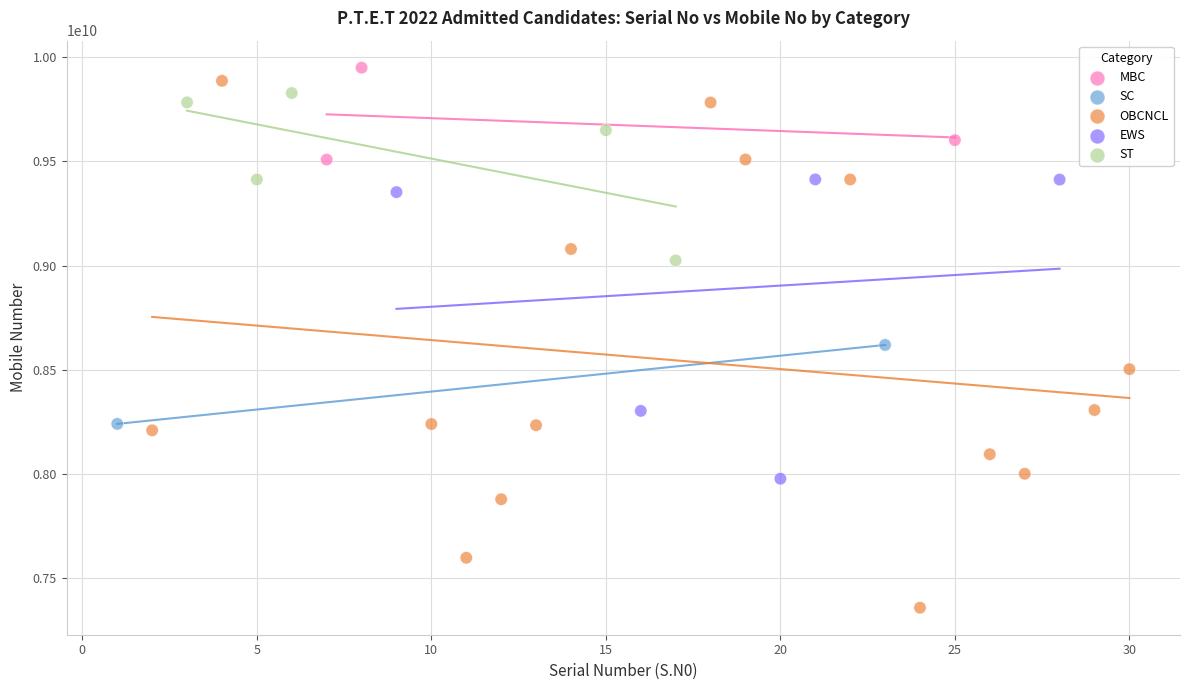

What are all the series names shown in the legend?

EWS, OBCNCL, MBC, SC, ST